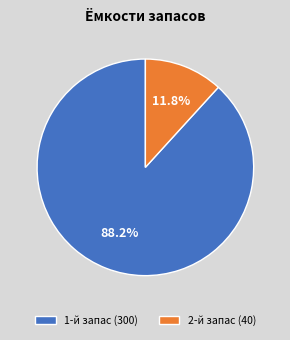

True or false: 1-й запас accounts for 88% of the total.

True